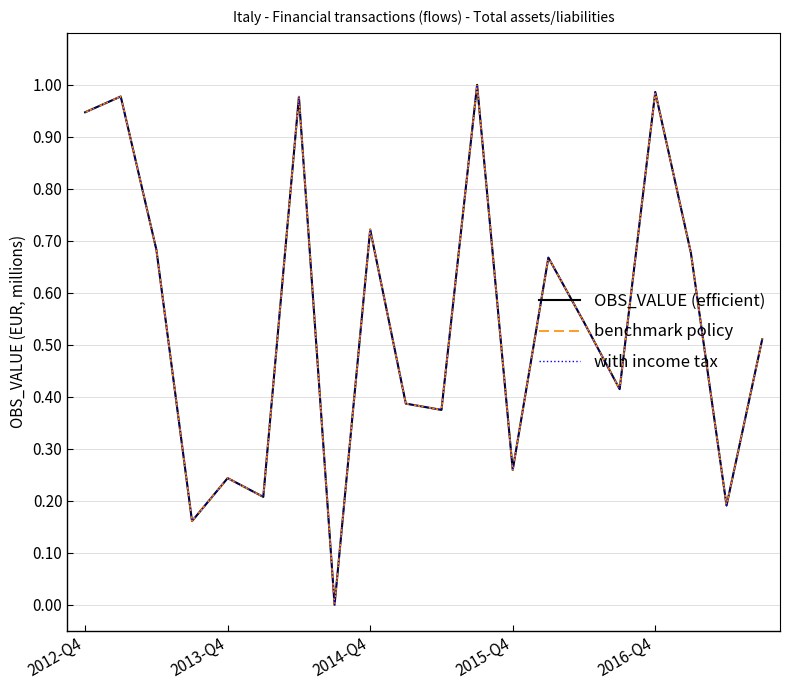

Does the chart display data point markers on the line(s)?

No